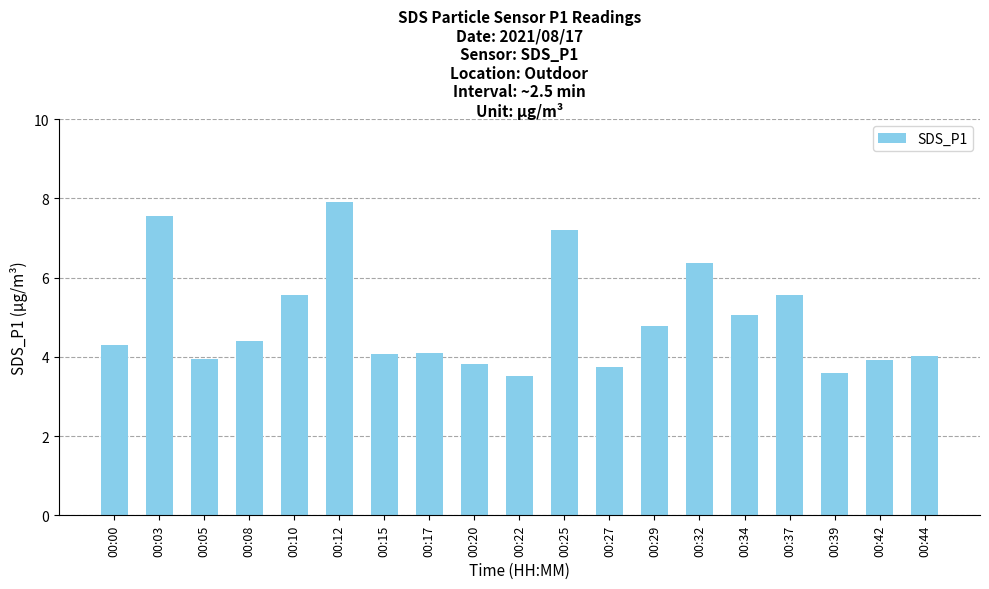

What is the minimum value shown in the chart?

3.5